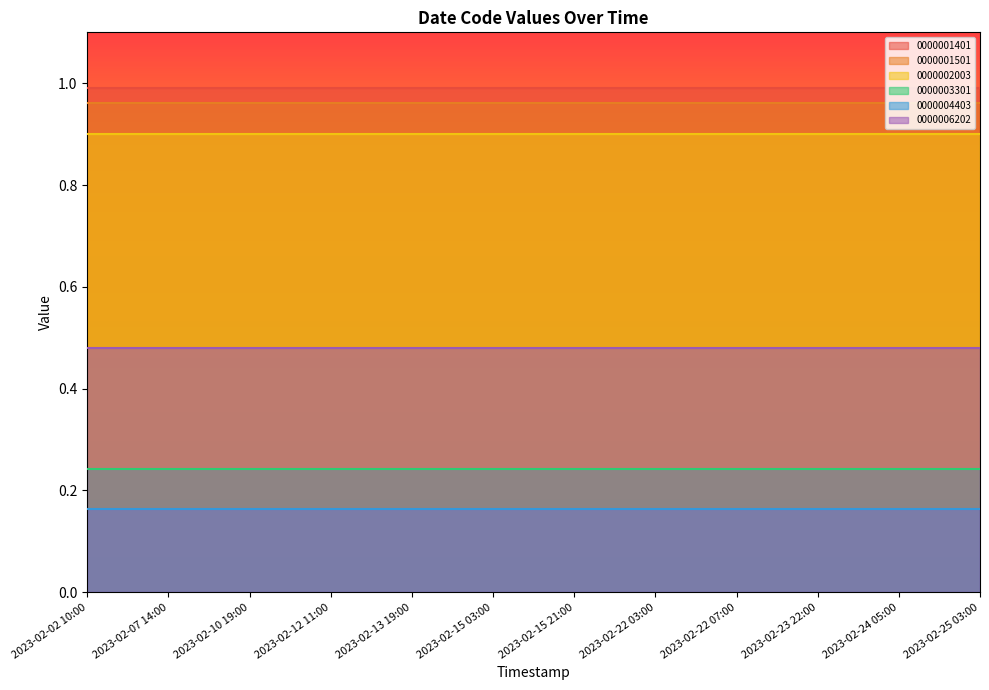

At which label does 0000006202 reach its minimum?

2023-02-02 10:00